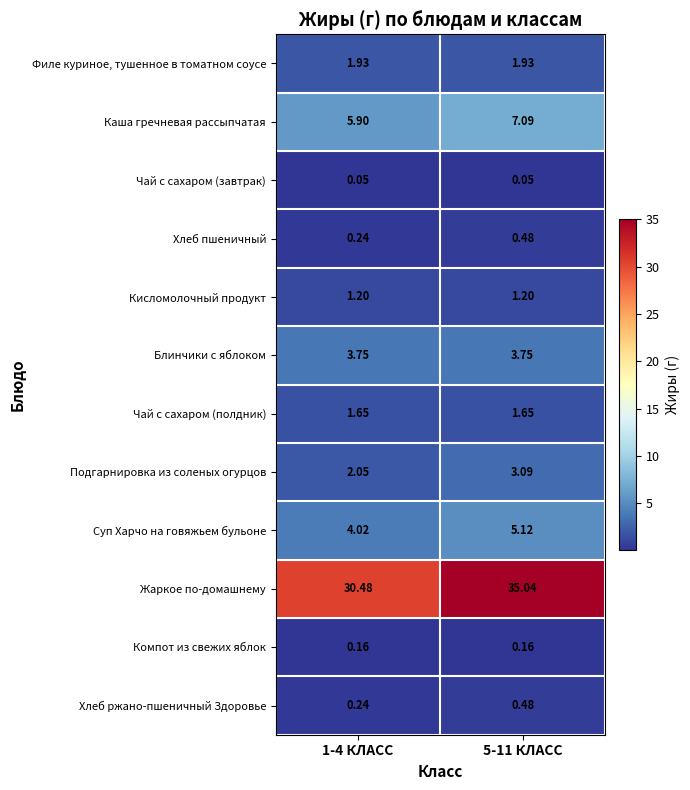

Is the value of Компот из свежих яблок at 1-4 КЛАСС greater than the value of Кисломолочный продукт at 1-4 КЛАСС?

No